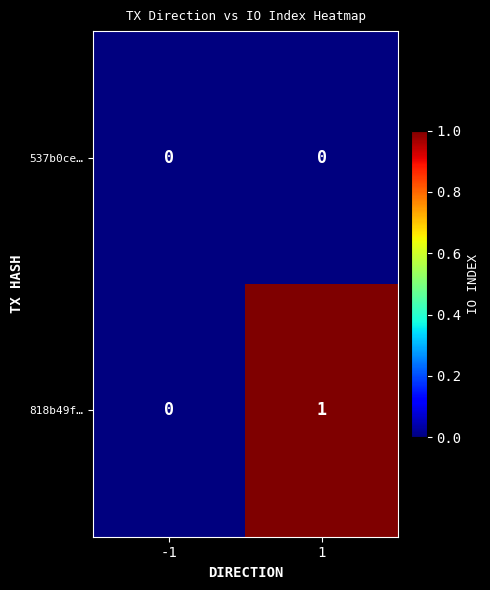

Rank the series at 1 from lowest to highest value.

537b0ce…, 818b49f…